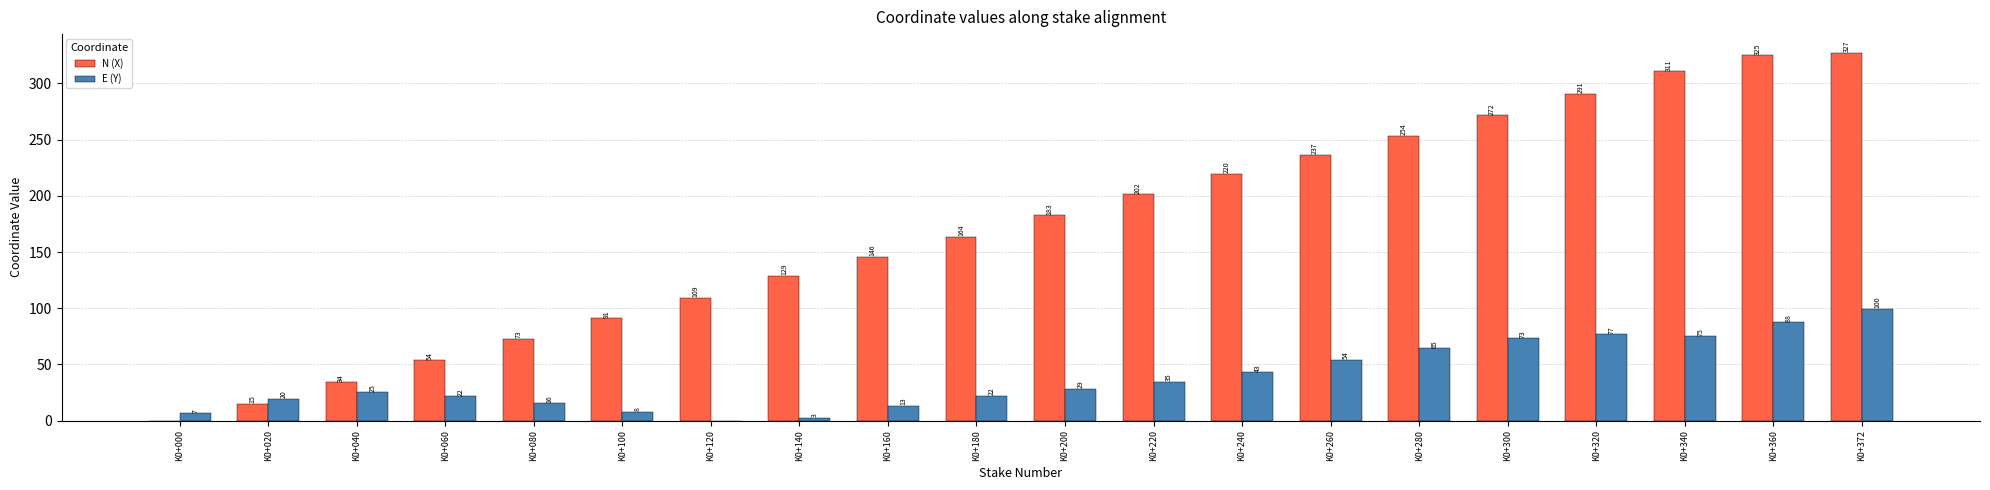

Which series changed the most between K0+140 and K0+180?

N (X)